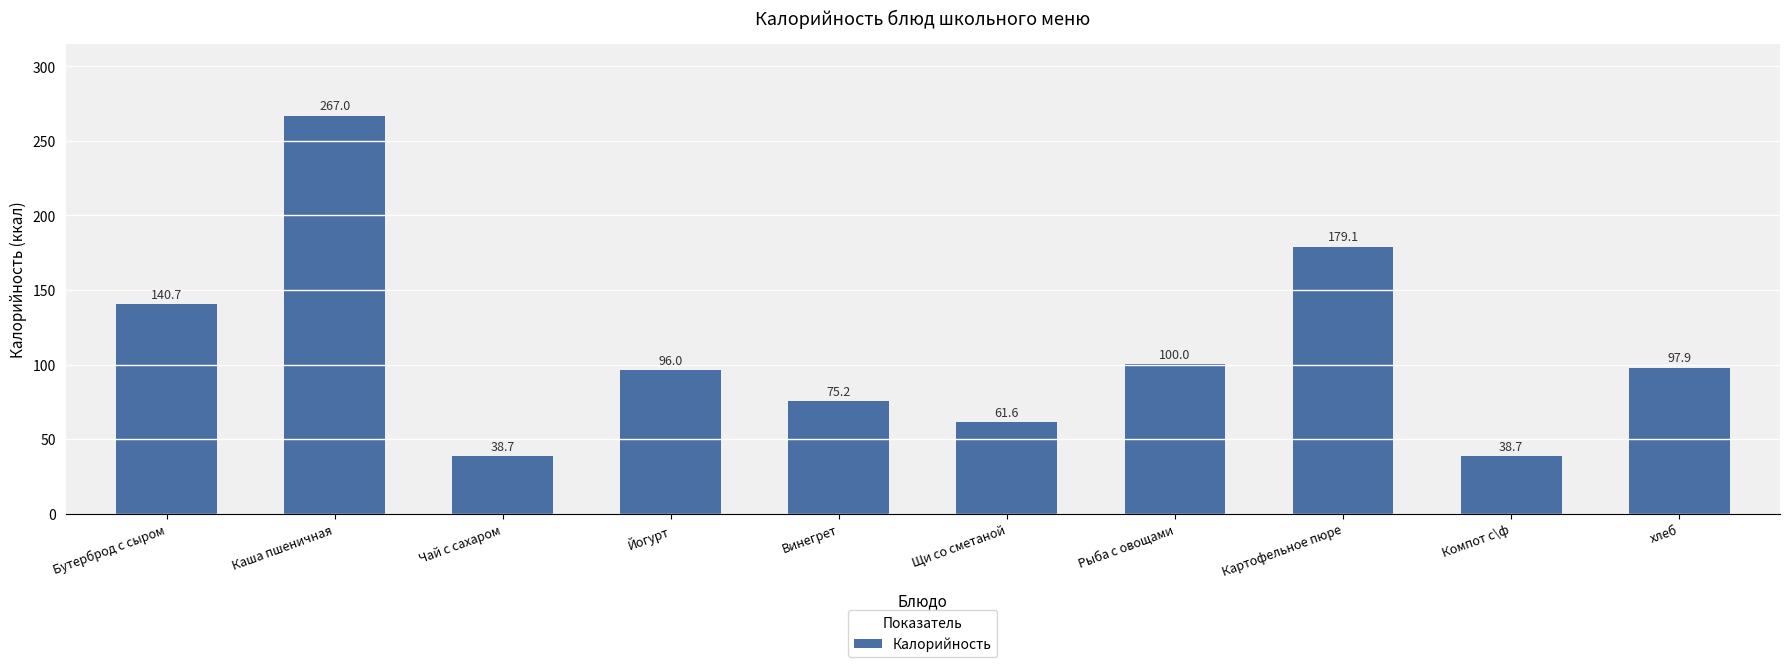

Approximately how many times larger is the value at хлеб compared to Рыба с овощами?

1.0